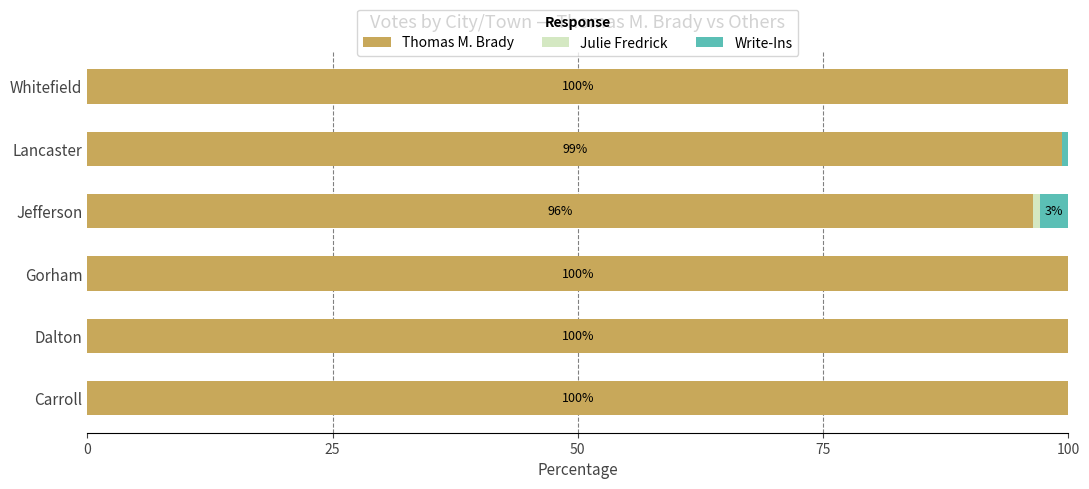

What is the maximum value for Thomas M. Brady?

100.0